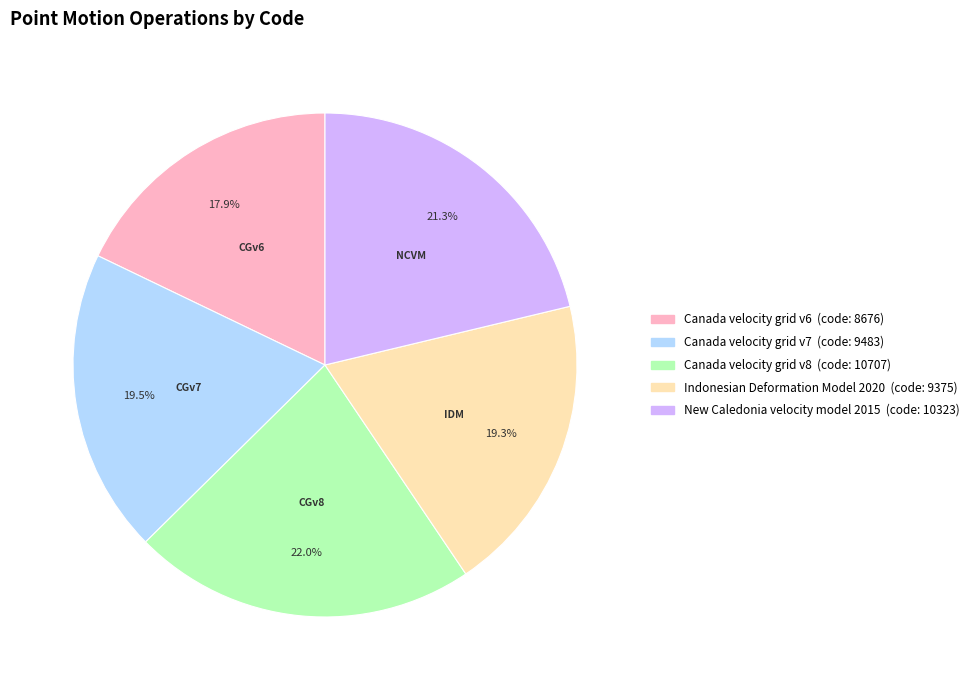

Which slice is the largest?

Canada velocity grid v8